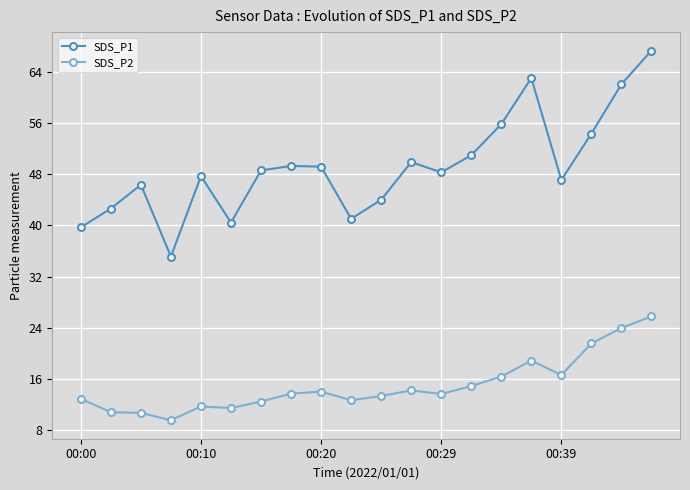

Which series has the largest total across all categories?

SDS_P1